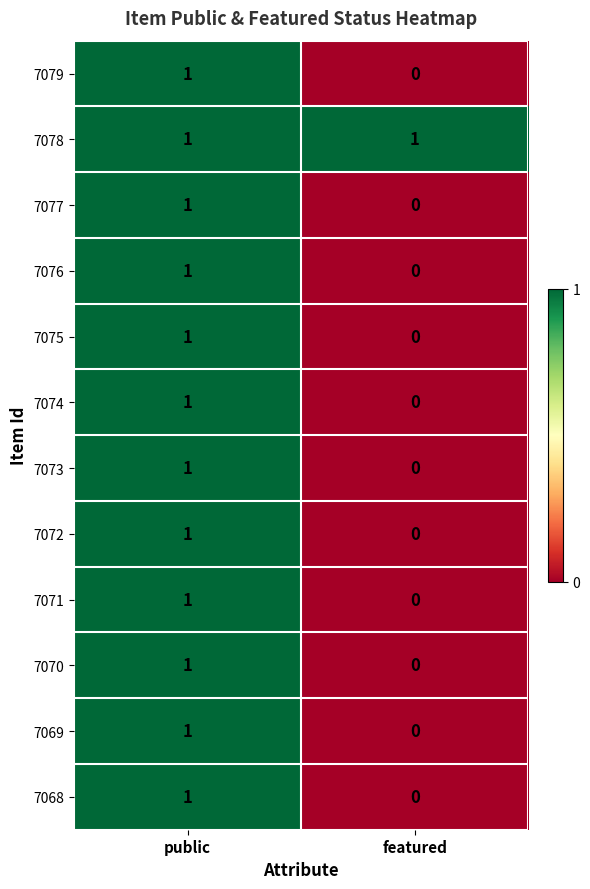

Rank the categories by 7072 value from highest to lowest.

public, featured